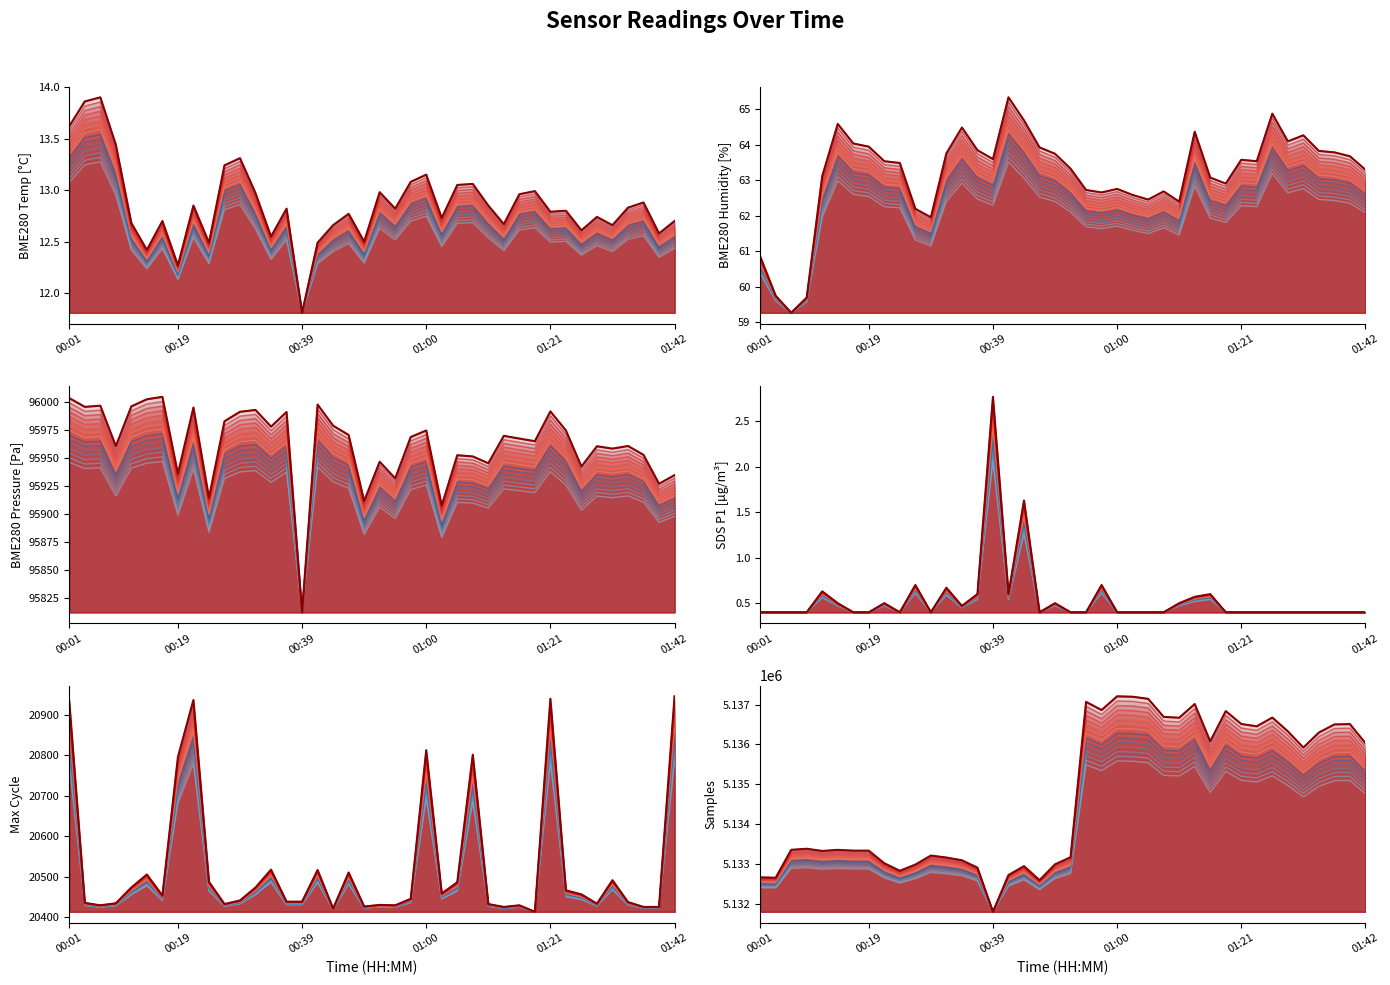

At which category is the sum across all series the highest?

01:00